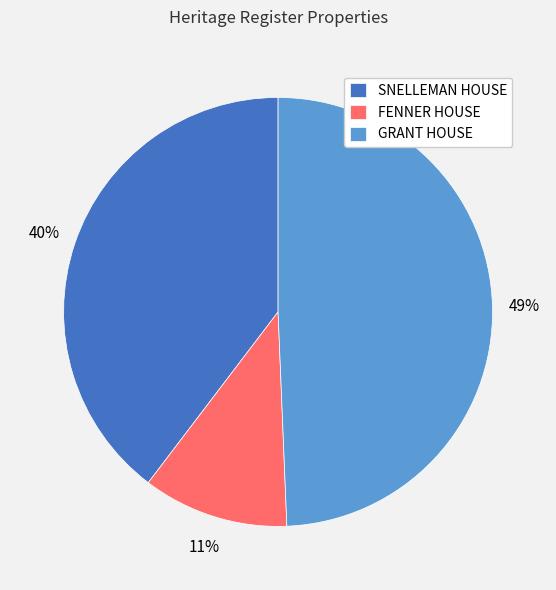

What is the ratio of the value at GRANT HOUSE to the value at FENNER HOUSE?

4.5